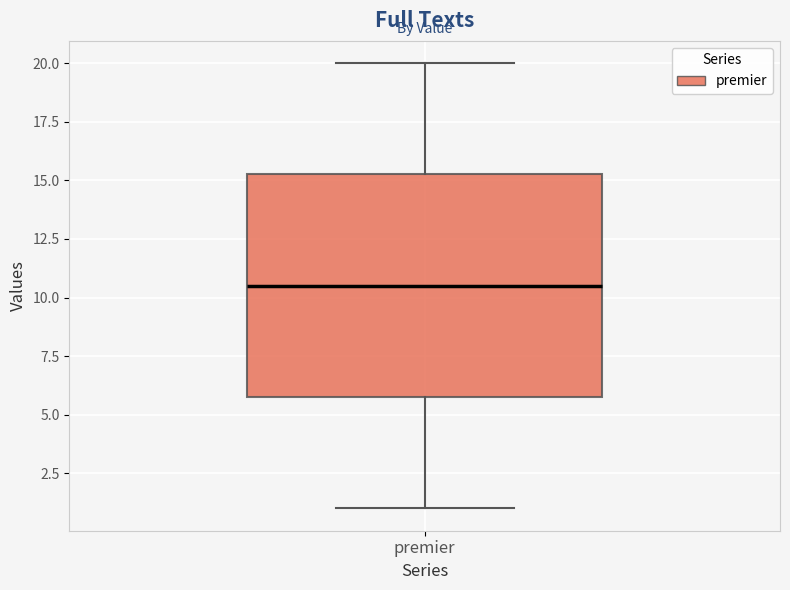

Read this box plot against the y-axis: the position of the median line, the range covered by the box, and the ends of both whiskers. The values are not printed on the chart, so give them approximately, as read against the axis.

median 10.5, box 6.0 to 15.5, whiskers 1.0 to 20.0